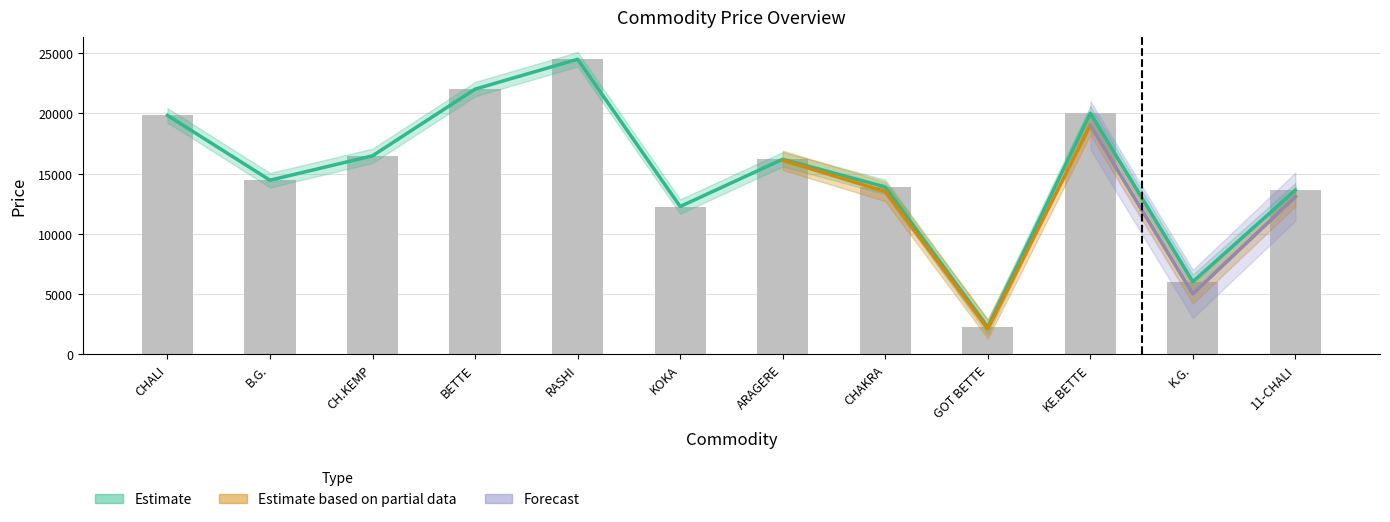

What is the average value of the Price2 series?

15127